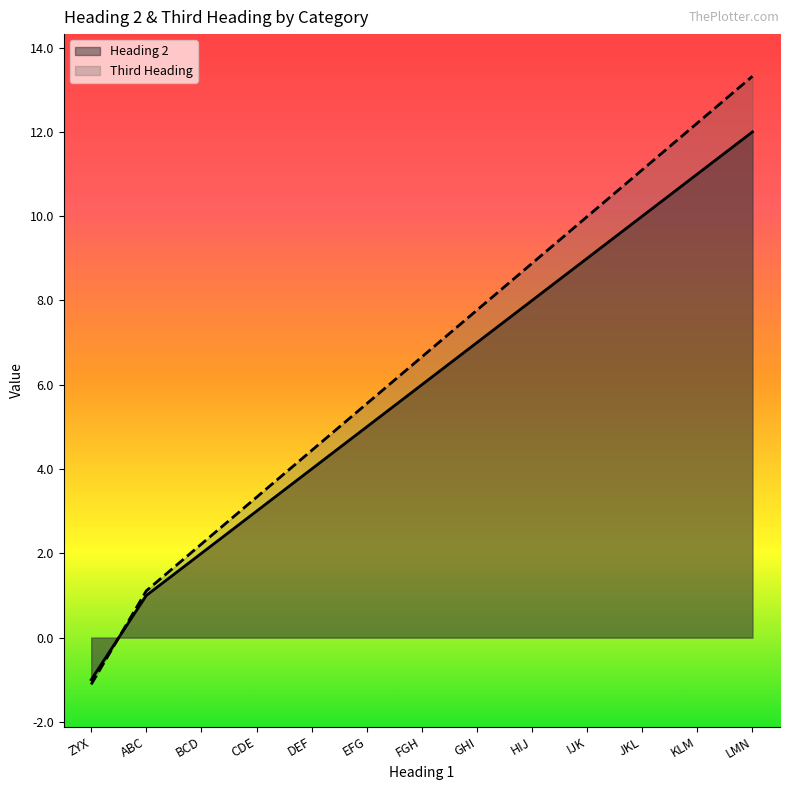

Is it true that Third Heading equals 3.3 at CDE?

True